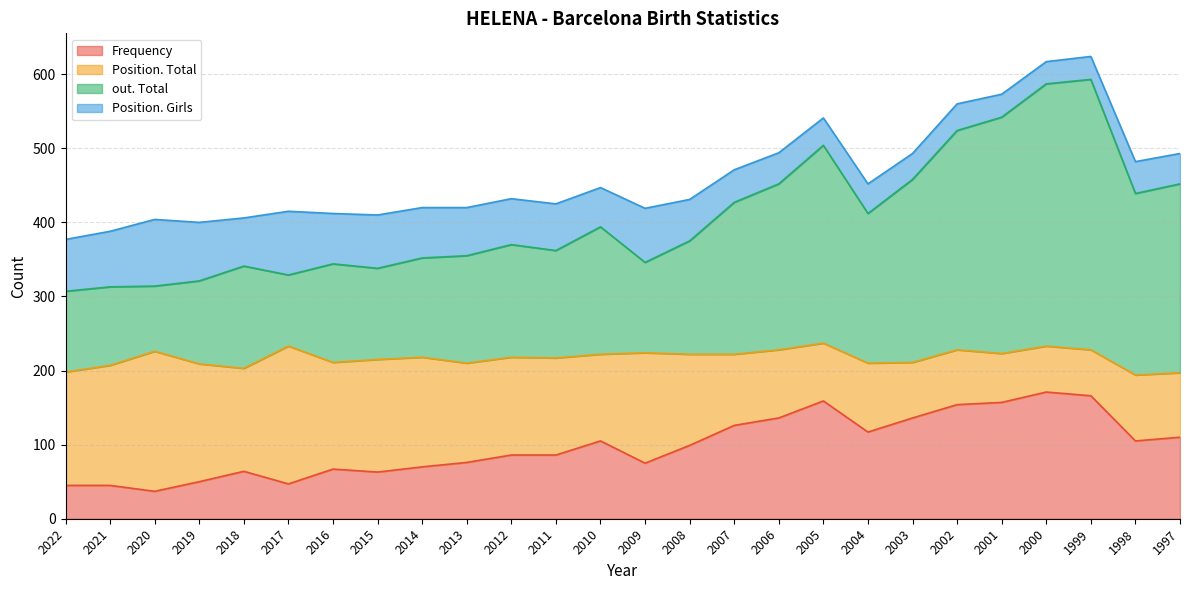

Where is out. Total nearest to the value 450?

2006